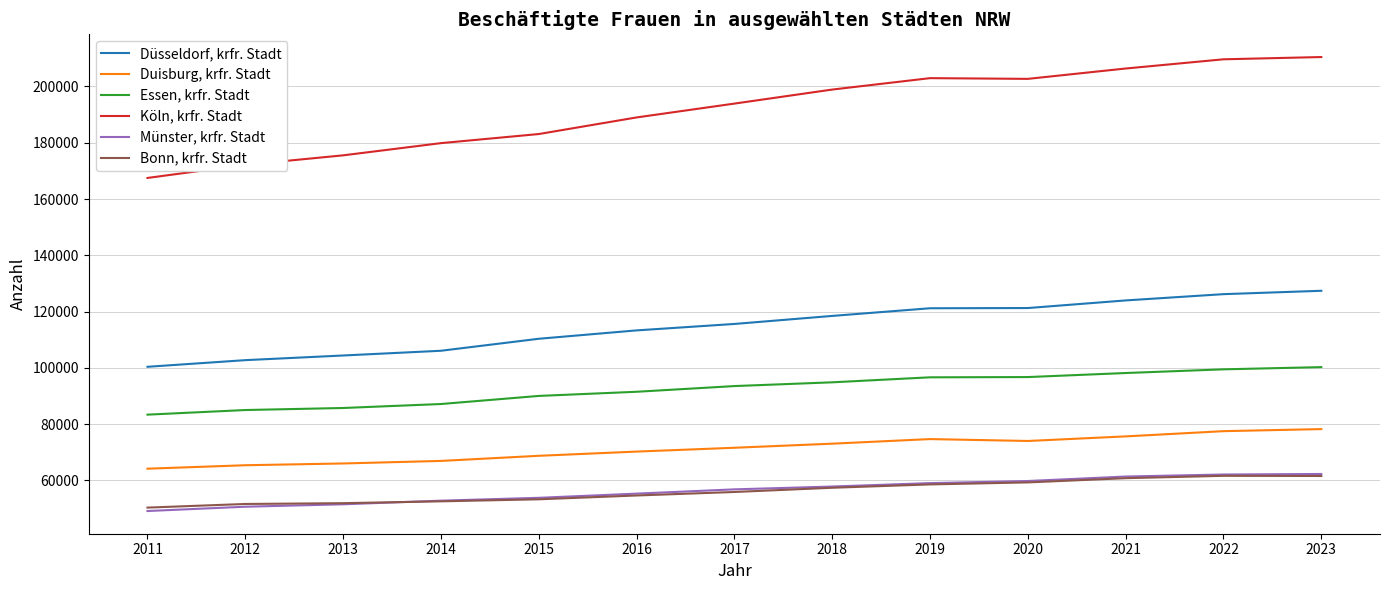

True or false: Münster, krfr. Stadt and Essen, krfr. Stadt cross at least once.

False